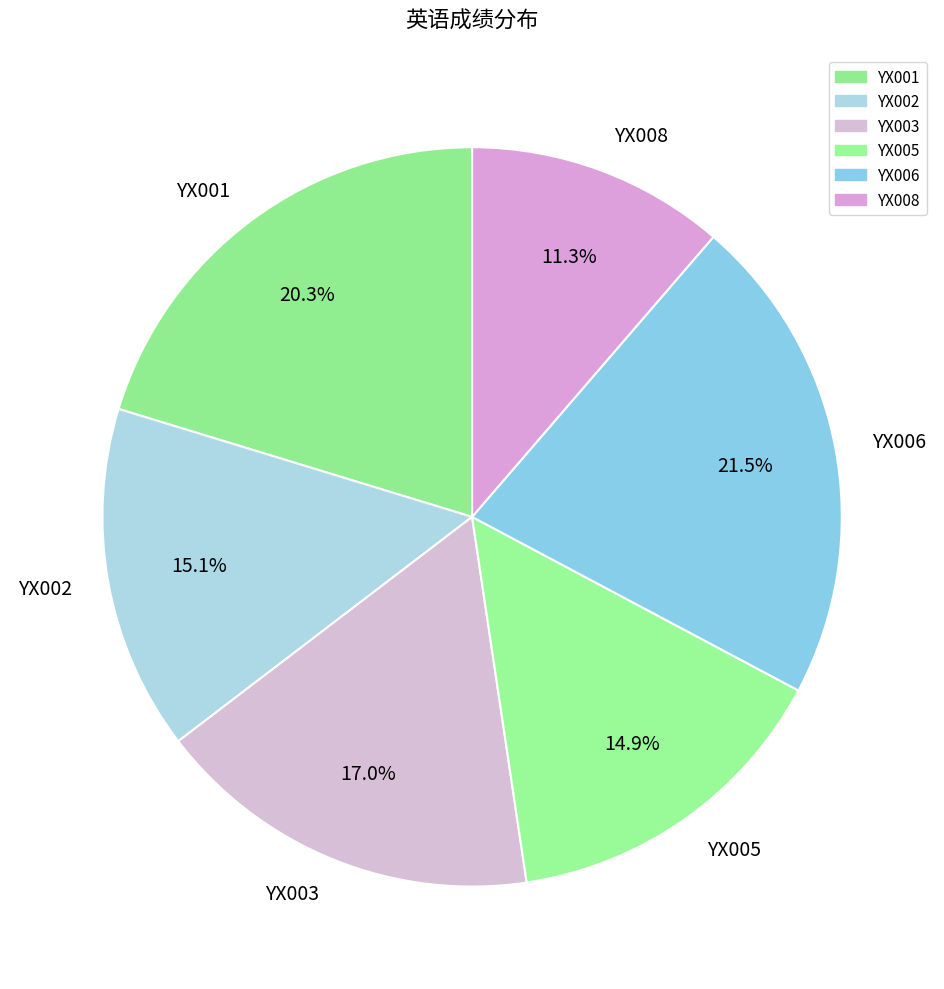

The YX002 slice represents 15% of the pie. True or false?

True